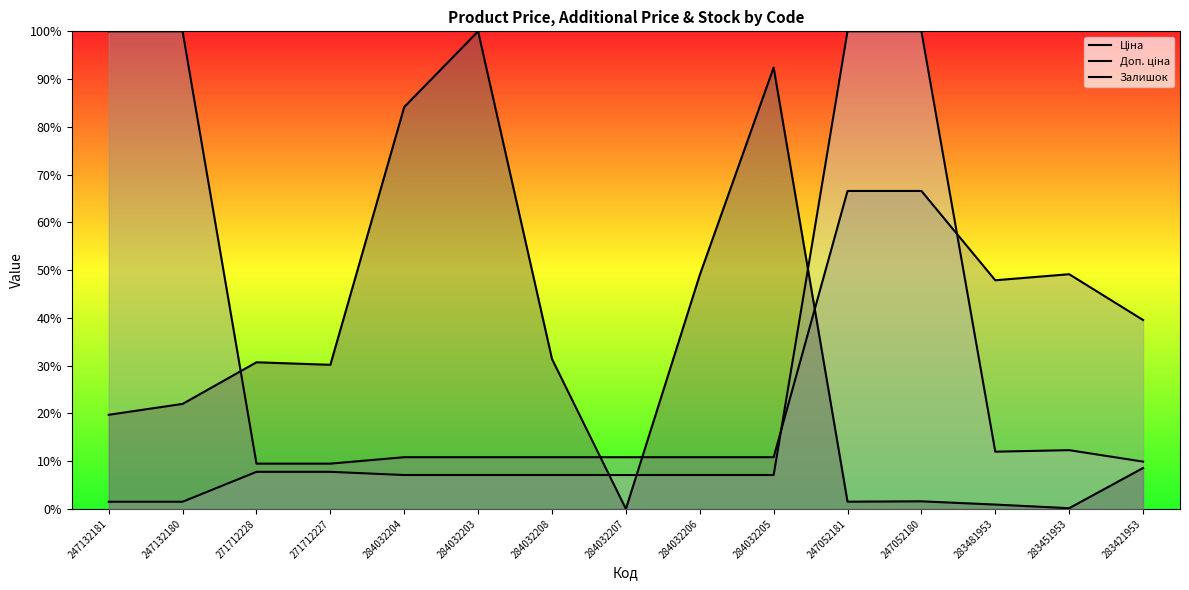

True or false: Доп. ціна has more than 1 interior local peaks.

False